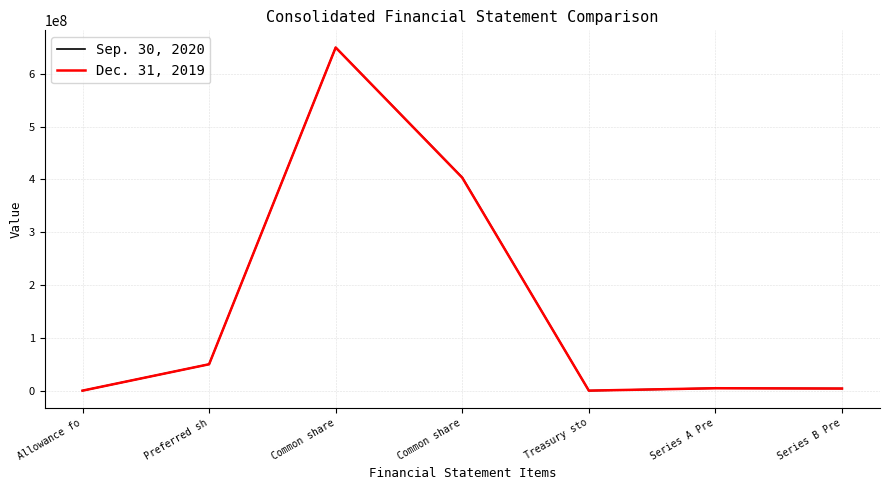

What are all the series names shown in the legend?

Sep. 30, 2020, Dec. 31, 2019